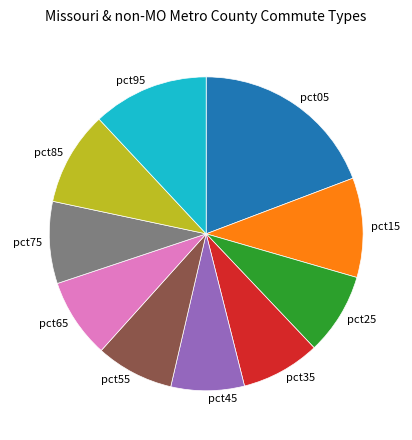

Between pct45 and pct35, which is larger?

pct35